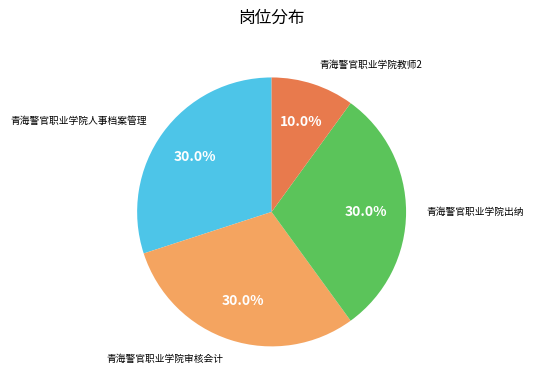

Is there any slice that represents more than half of the pie?

No